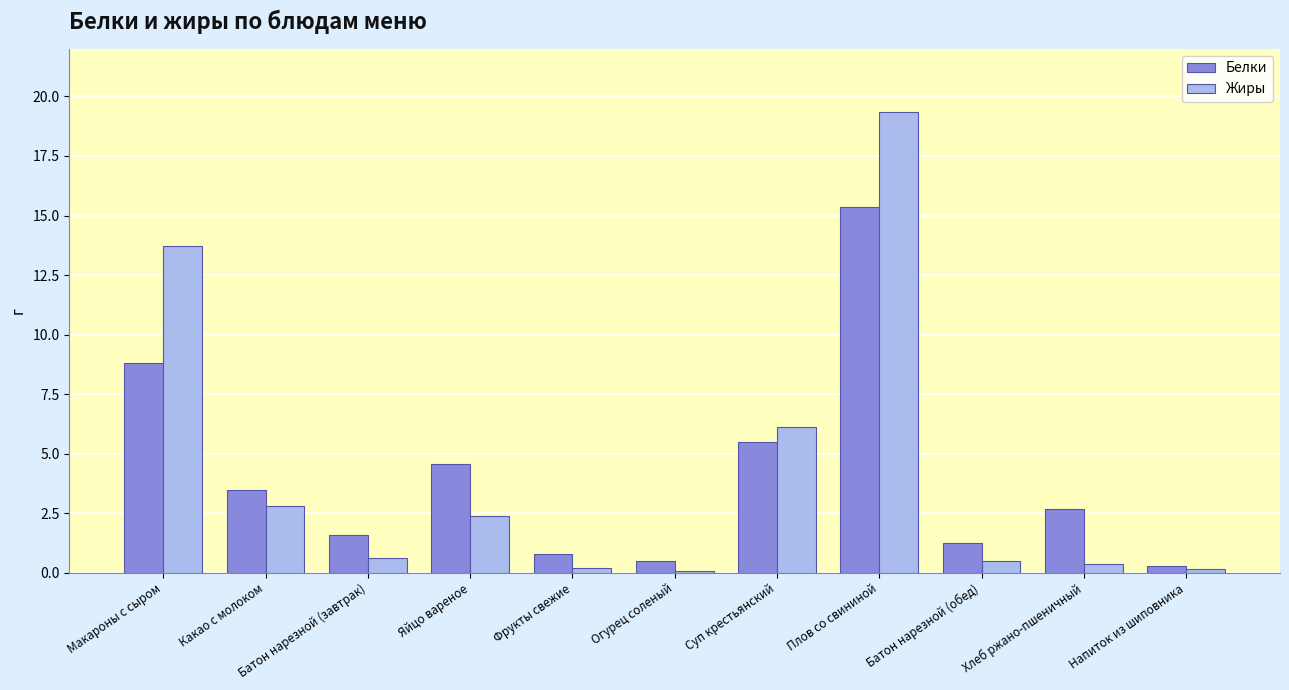

Which label corresponds to the largest value in the chart?

Плов со свининой